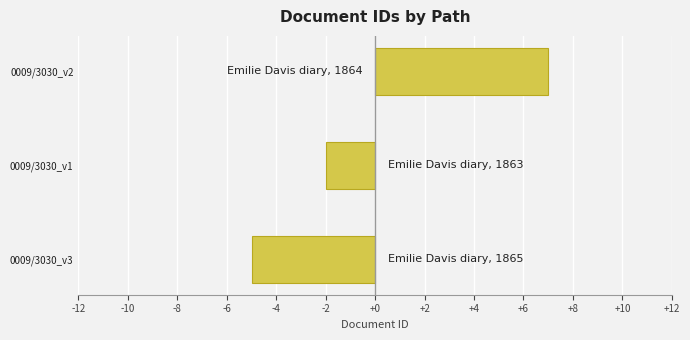

Rank the categories by value from highest to lowest.

0009/3030_v2, 0009/3030_v1, 0009/3030_v3